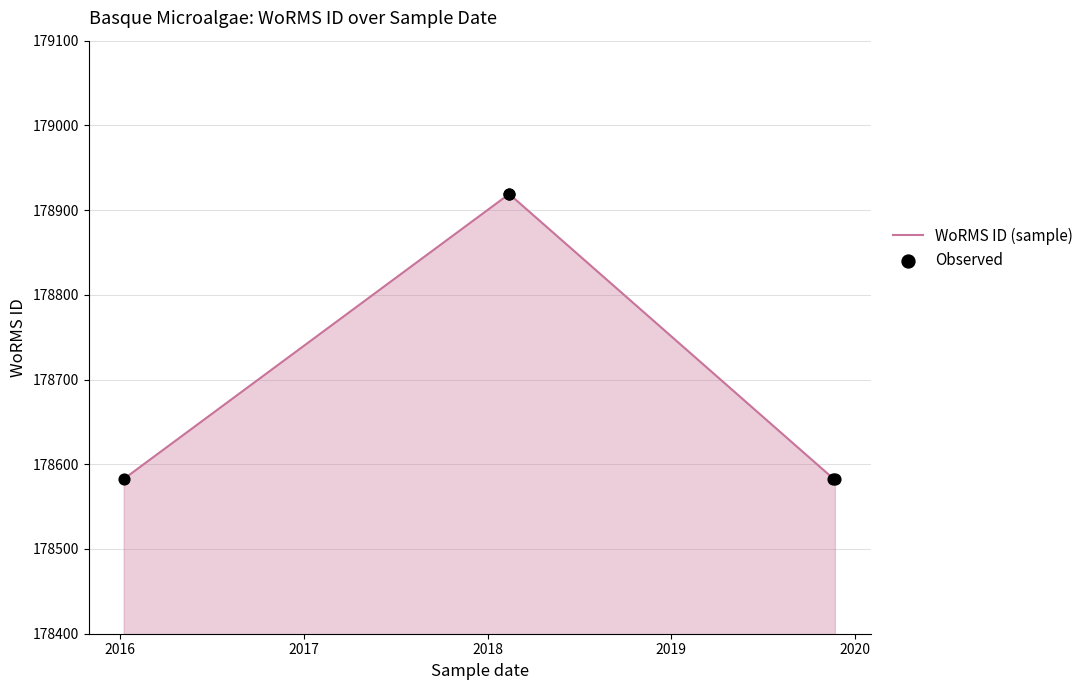

Which series contains the highest Y value?

WoRMS ID (sample)